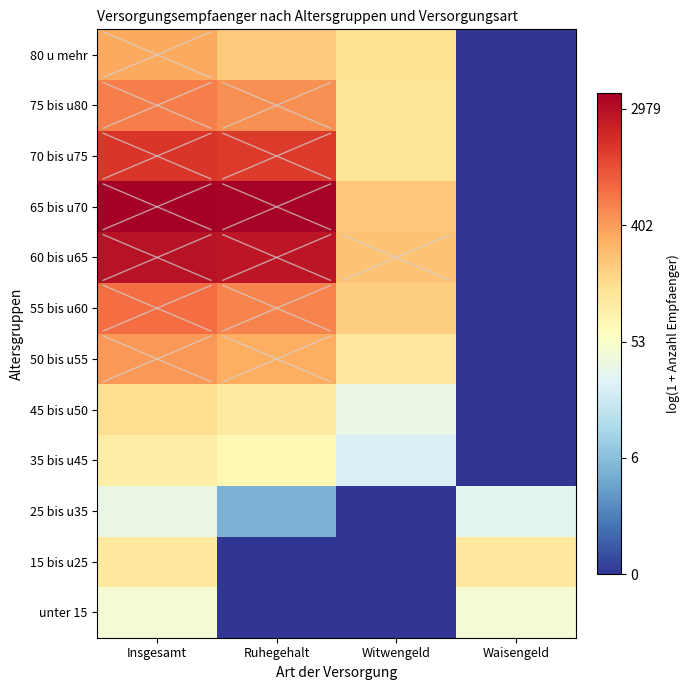

Reading left to right, extract all data points from this chart.

unter 15: Insgesamt=3.8	Ruhegehalt=0.0	Witwengeld=0.0	Waisengeld=3.8
15 bis u25: Insgesamt=4.7	Ruhegehalt=0.0	Witwengeld=0.0	Waisengeld=4.7
25 bis u35: Insgesamt=3.6	Ruhegehalt=1.8	Witwengeld=0.0	Waisengeld=3.4
35 bis u45: Insgesamt=4.6	Ruhegehalt=4.3	Witwengeld=3.3	Waisengeld=0.0
45 bis u50: Insgesamt=4.9	Ruhegehalt=4.7	Witwengeld=3.6	Waisengeld=0.0
50 bis u55: Insgesamt=6.1	Ruhegehalt=5.8	Witwengeld=4.7	Waisengeld=0.0
55 bis u60: Insgesamt=6.6	Ruhegehalt=6.3	Witwengeld=5.3	Waisengeld=0.0
60 bis u65: Insgesamt=7.9	Ruhegehalt=7.9	Witwengeld=5.4	Waisengeld=0.0
65 bis u70: Insgesamt=8.3	Ruhegehalt=8.2	Witwengeld=5.4	Waisengeld=0.0
70 bis u75: Insgesamt=7.4	Ruhegehalt=7.3	Witwengeld=4.8	Waisengeld=0.0
75 bis u80: Insgesamt=6.4	Ruhegehalt=6.2	Witwengeld=4.8	Waisengeld=0.0
80 u mehr: Insgesamt=5.8	Ruhegehalt=5.3	Witwengeld=4.9	Waisengeld=0.0